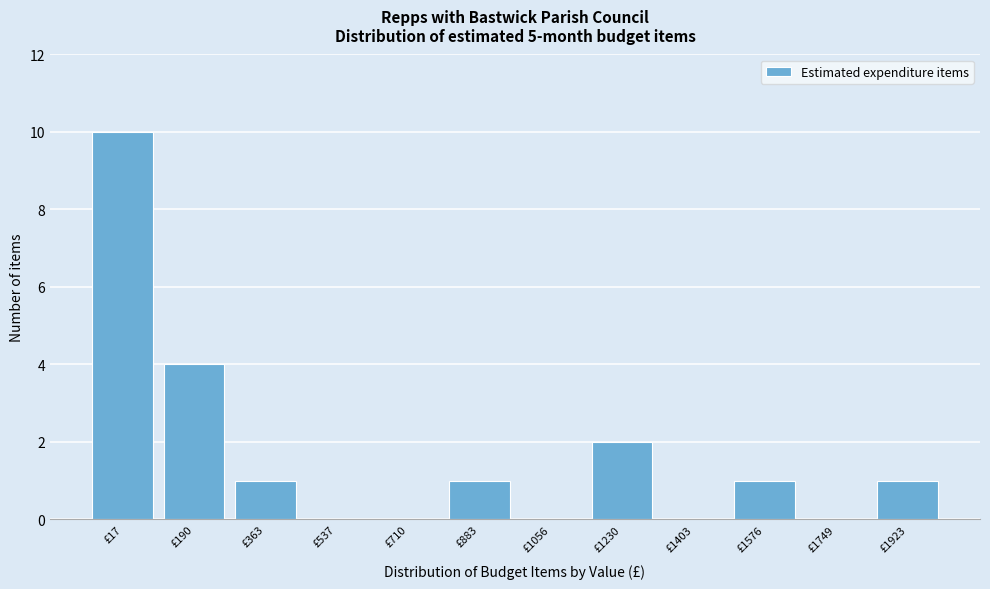

Reading left to right, transcribe all the data shown in this chart.

£17=10	£190=4	£363=1	£537=0	£710=0	£883=1	£1056=0	£1230=2	£1403=0	£1576=1	£1749=0	£1923=1